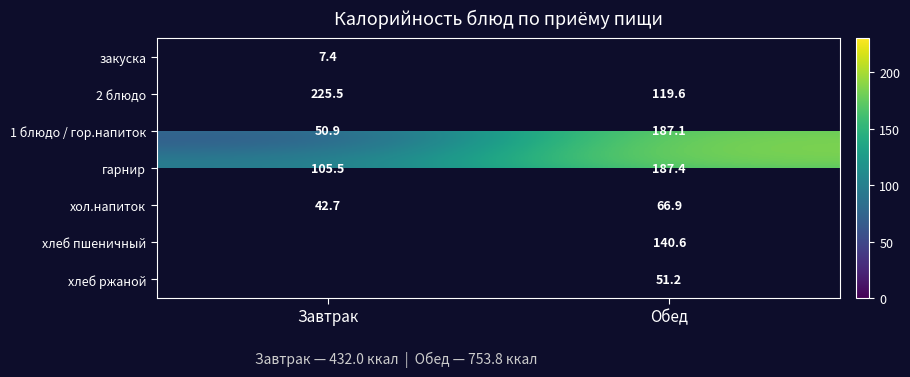

The гарнир series shows 25.7 at Завтрак. True or false?

False